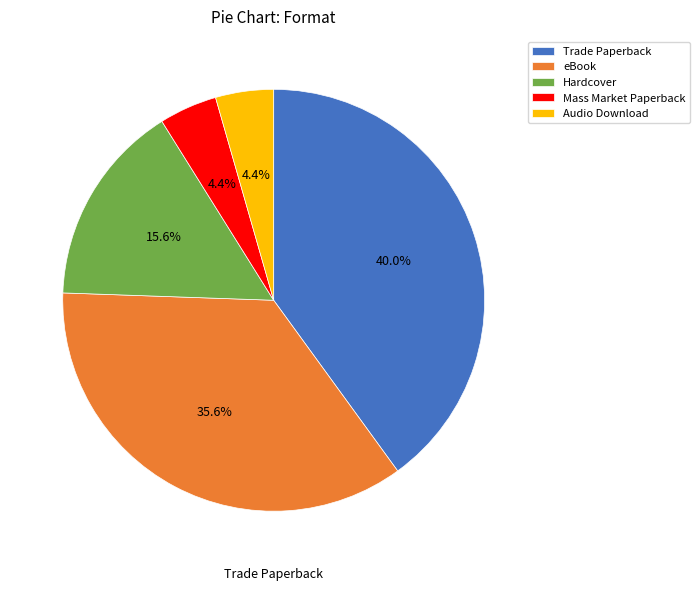

Is the sum of Trade Paperback and eBook greater than half?

Yes